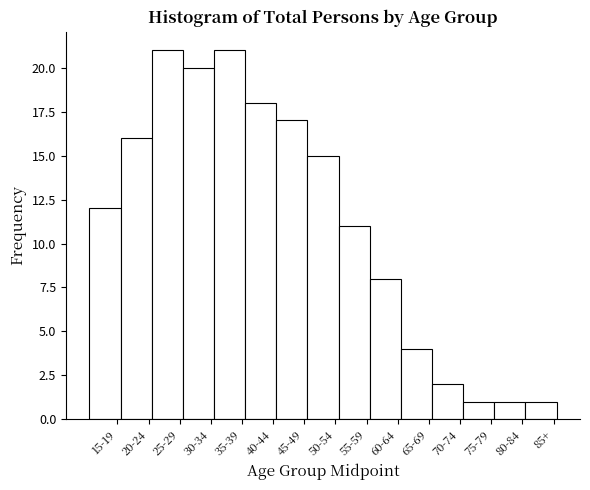

Reading right to left, list all the values displayed in this chart.

85+=1	80-84=1	75-79=1	70-74=2	65-69=4	60-64=8	55-59=11	50-54=15	45-49=17	40-44=18	35-39=21	30-34=20	25-29=21	20-24=16	15-19=12